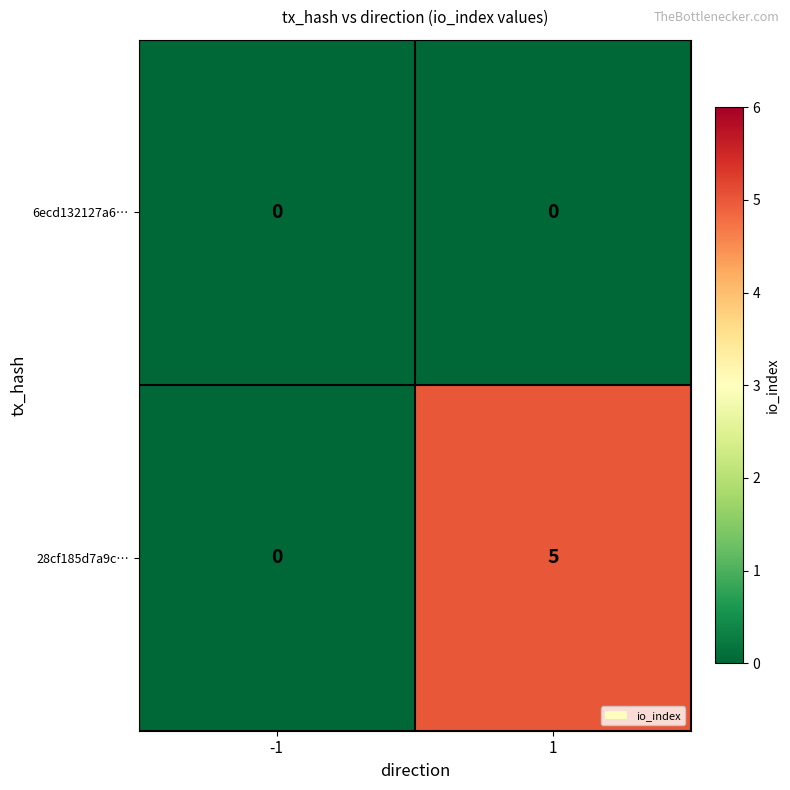

What is the total value across all series at 1?

5